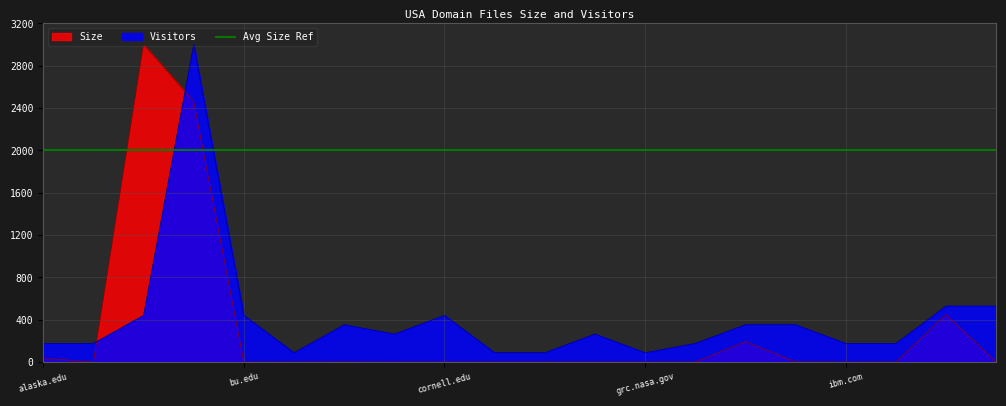

Which category has the highest value in the Visitors series?

asu.edu